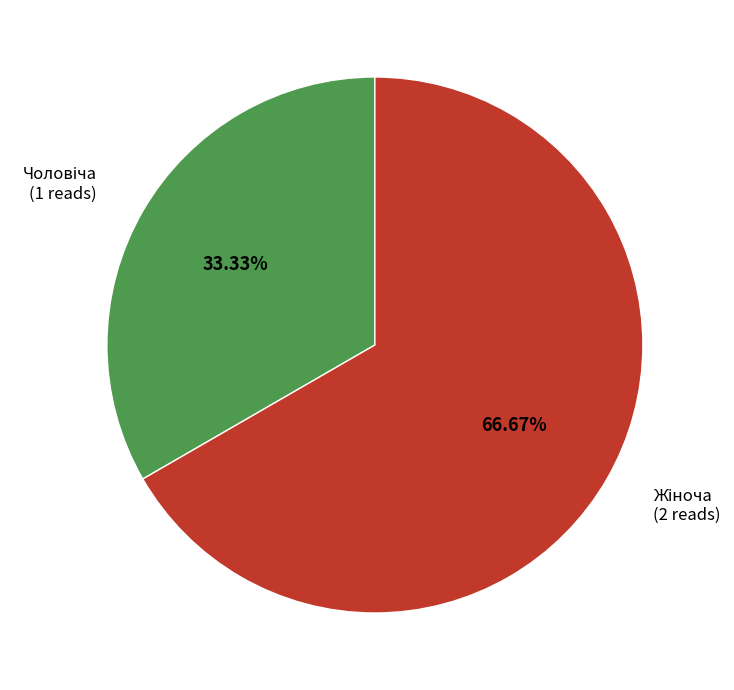

Is there a majority slice in this chart?

Yes